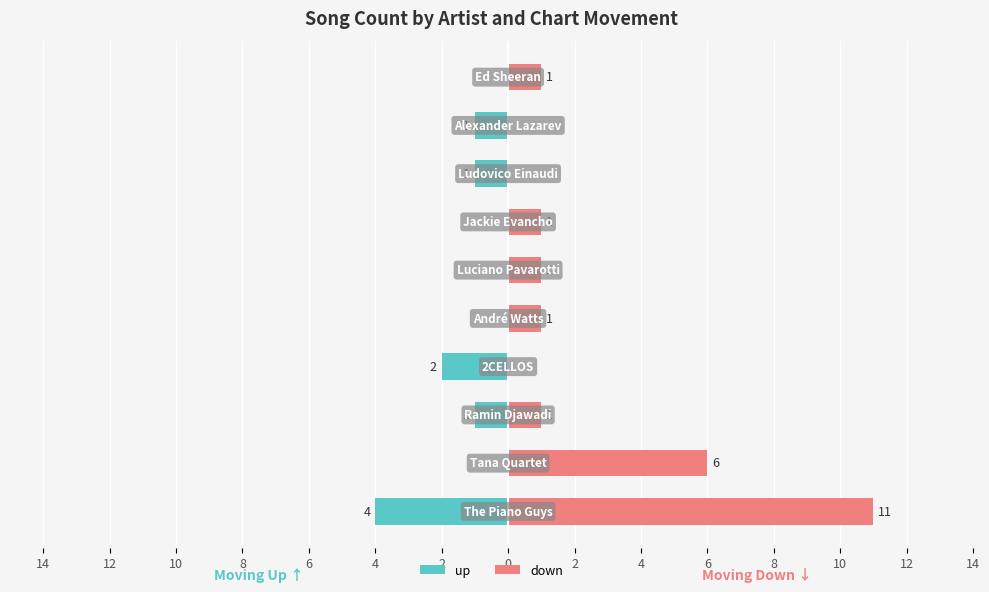

Is it true that down equals 10 at 12?

False